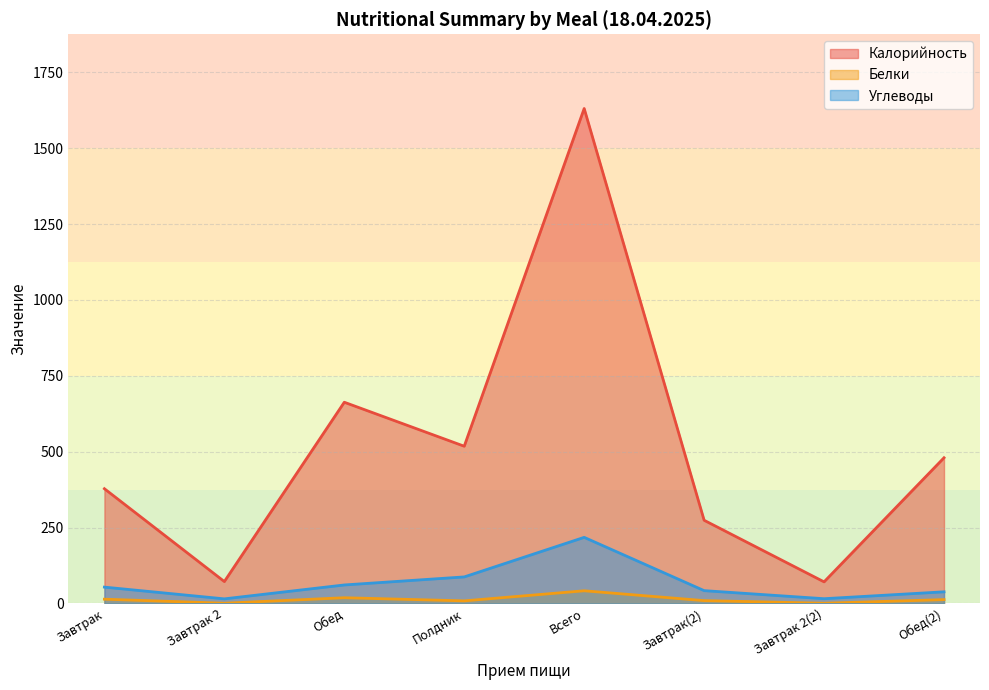

How many categories are shown in the chart?

8